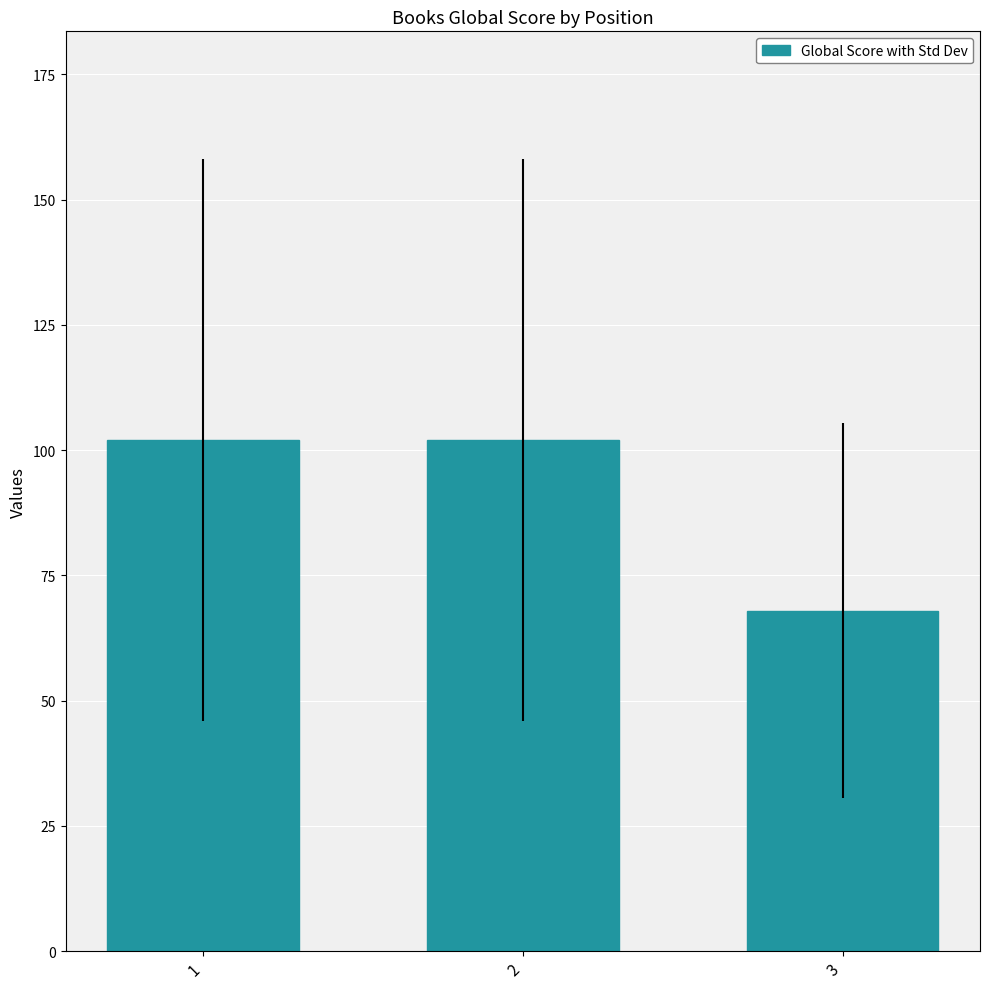

What is the difference between the maximum and minimum values?

34